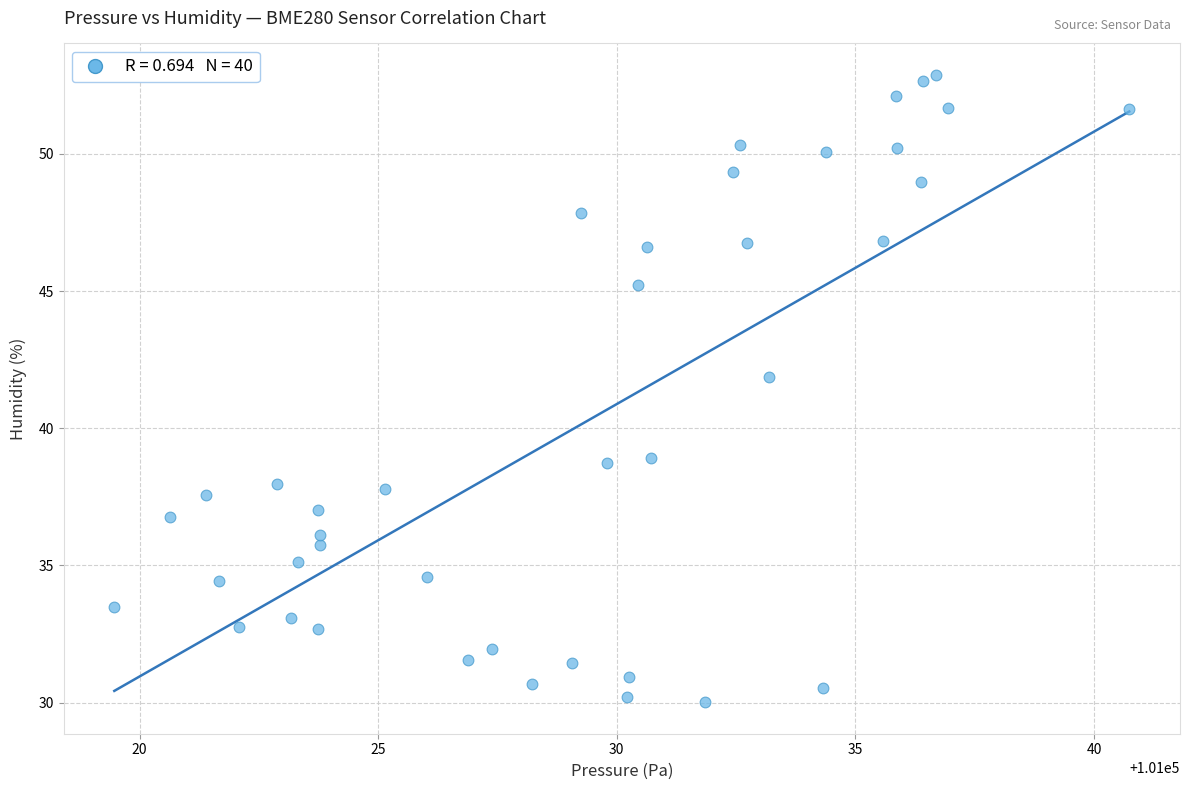

What Y value in the scatter plot is closest to 41?

41.9